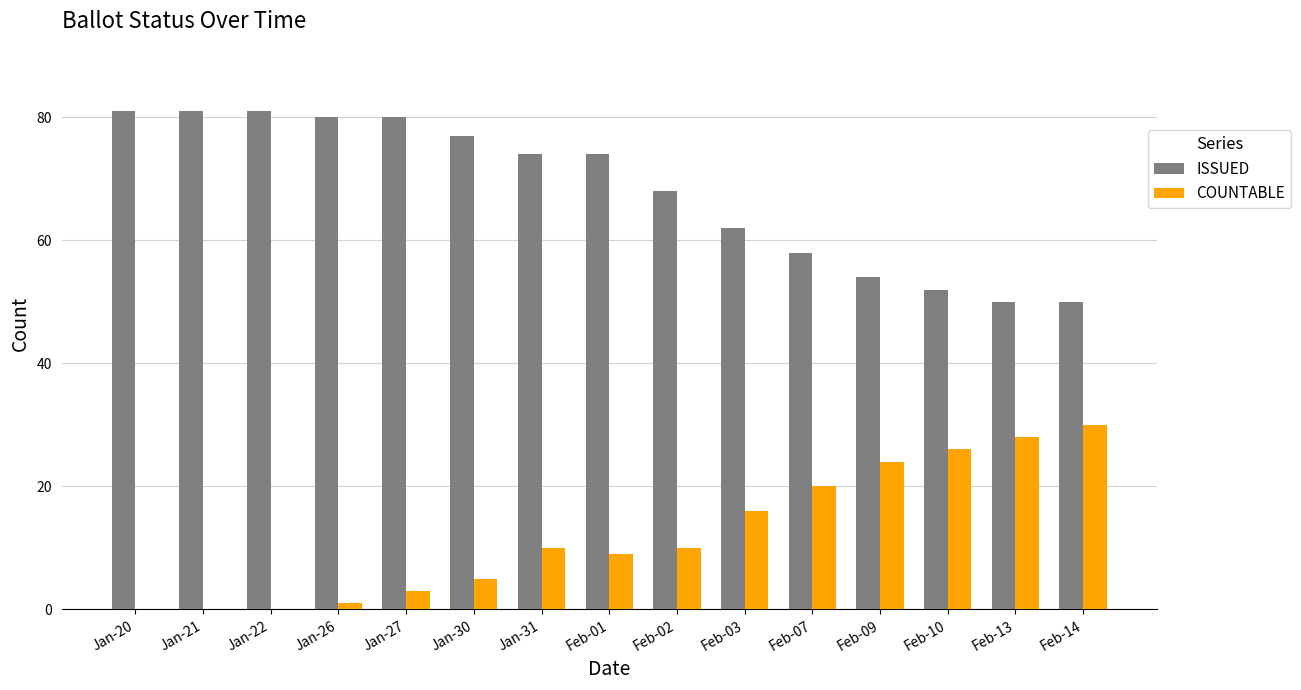

At which label is COUNTABLE closest to 15?

Feb-03